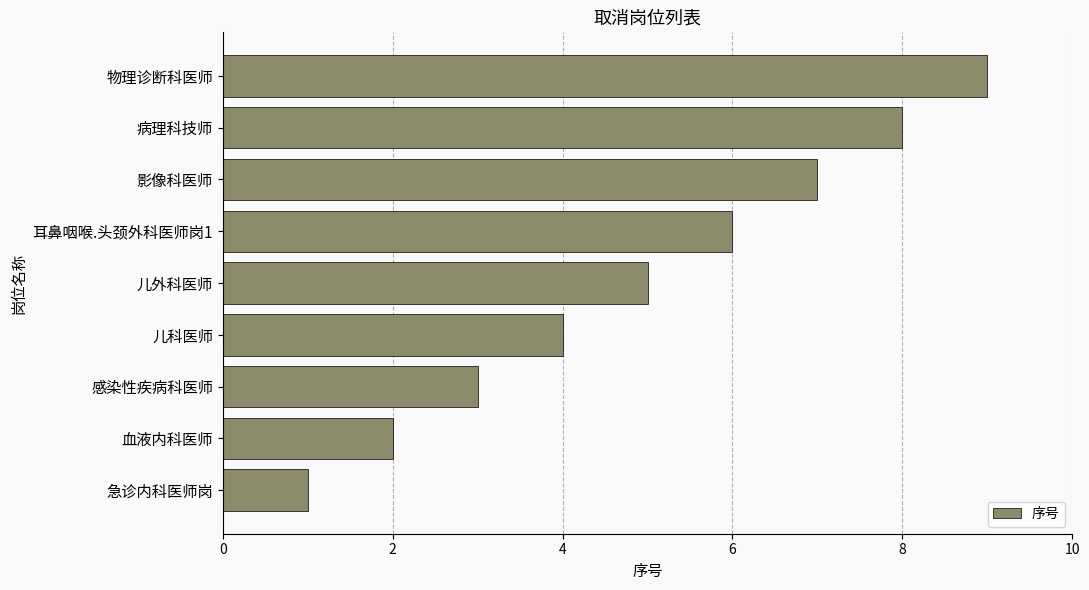

Rank the categories by value from lowest to highest.

急诊内科医师岗, 血液内科医师, 感染性疾病科医师, 儿科医师, 儿外科医师, 耳鼻咽喉.头颈外科医师岗1, 影像科医师, 病理科技师, 物理诊断科医师